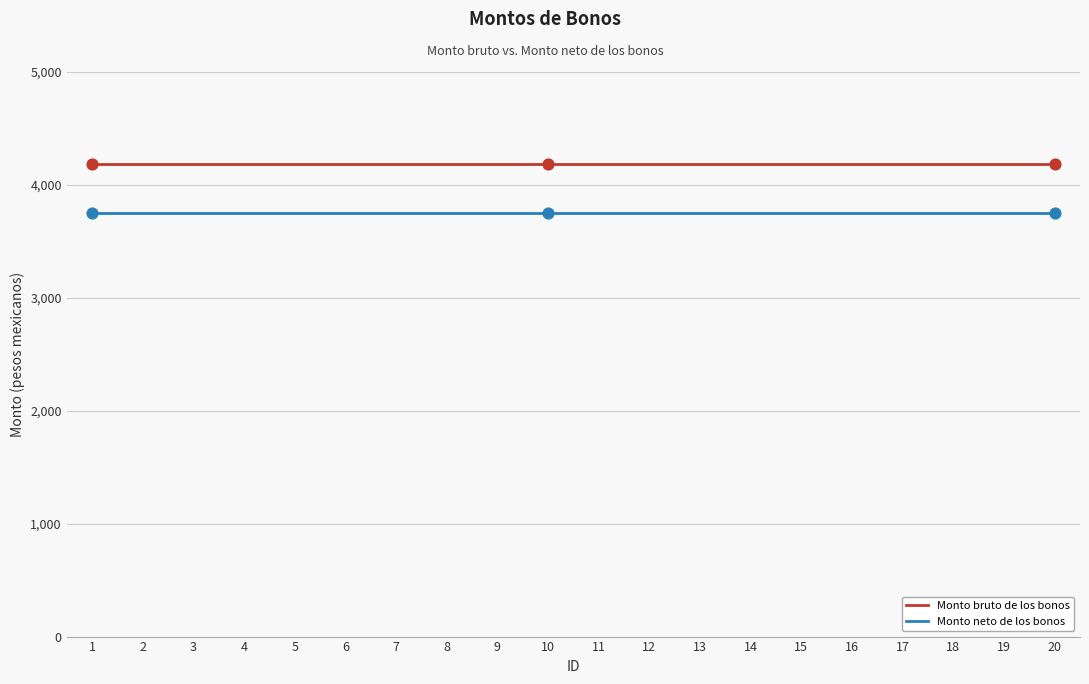

Which series has the largest total across all categories?

Monto bruto de los bonos